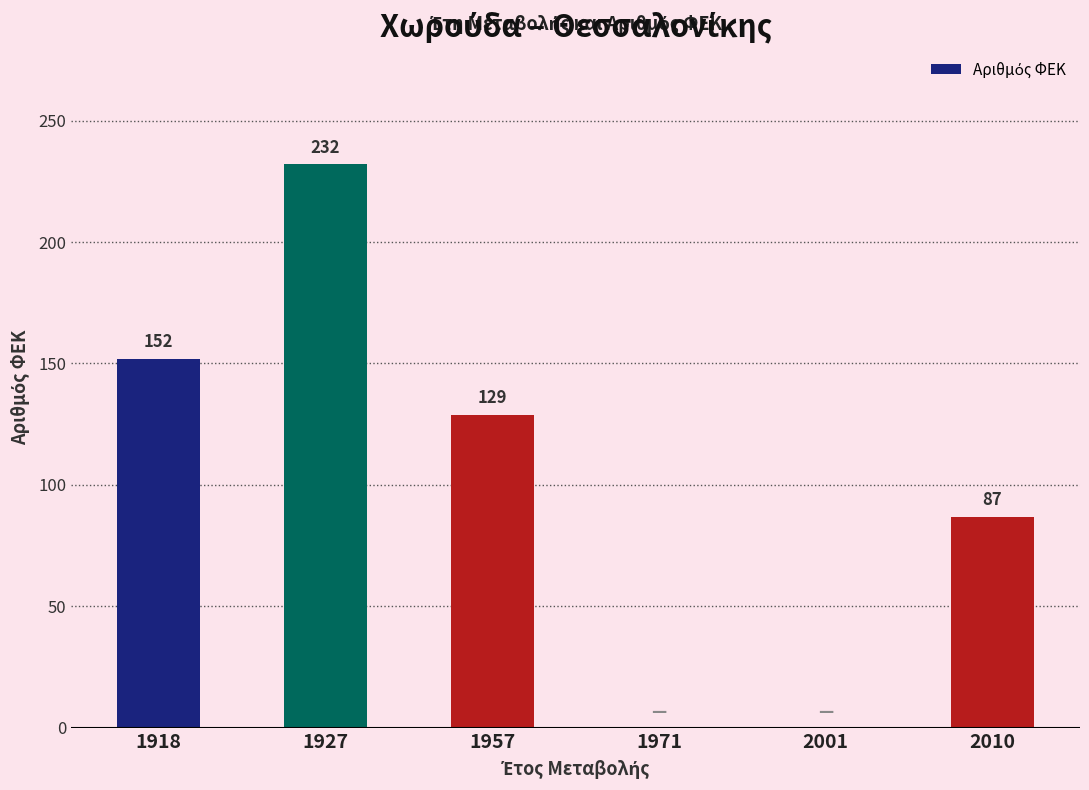

At which label does the data first exceed 129?

1918